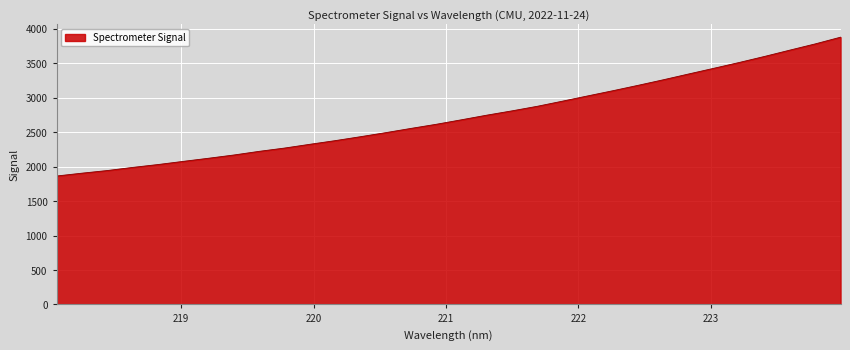

What is the minimum value shown in the chart?

1862.7